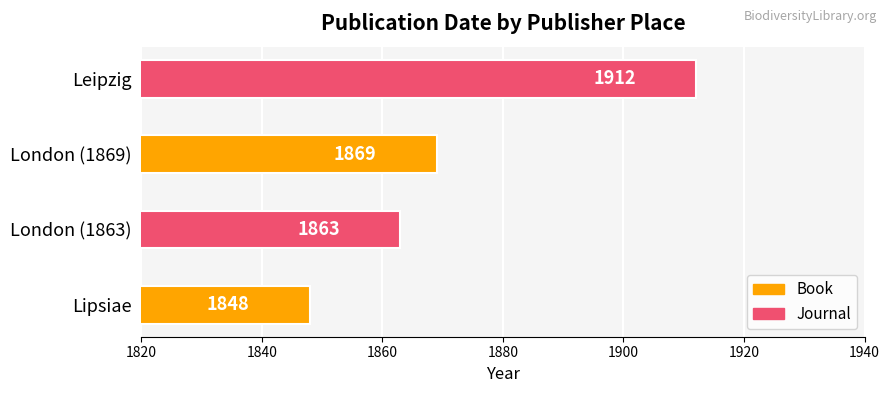

Is it true that the value at London (1863) is 486?

False